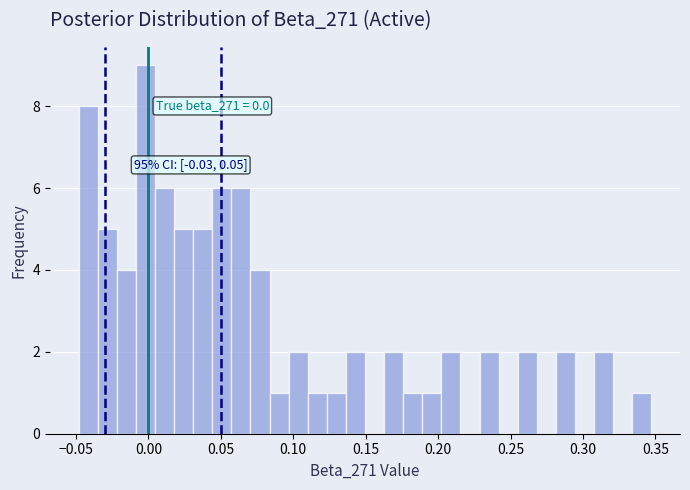

Read against the x-axis, roughly where is the centre of the tallest bar?

0.000